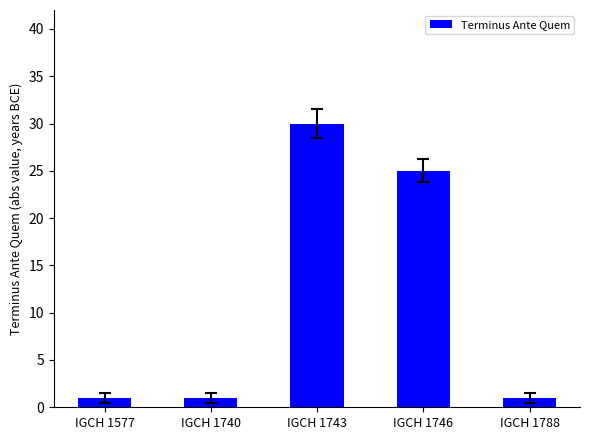

Read the value at IGCH 1743, to the nearest 10.

30